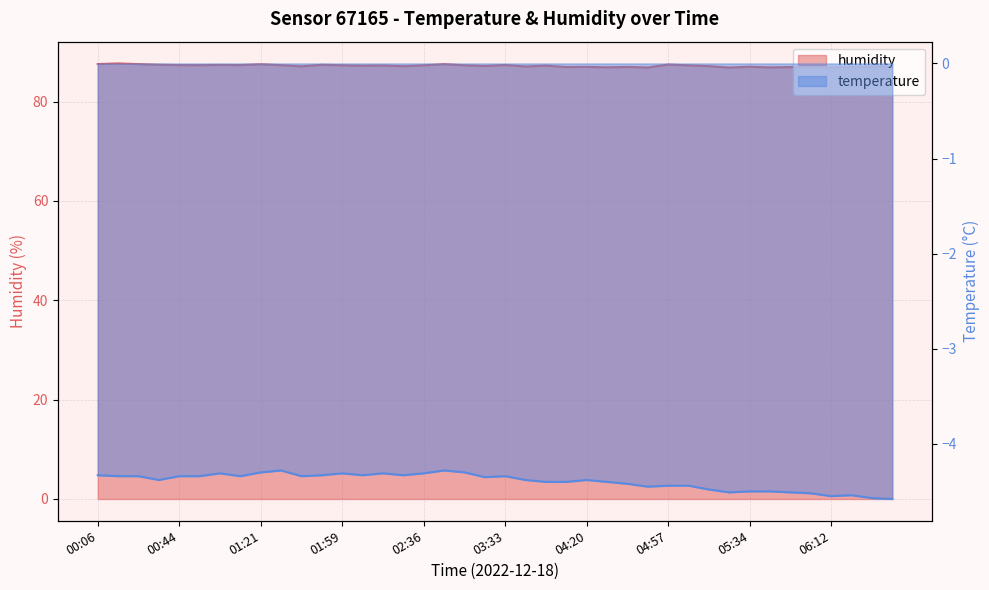

What is the average value of the humidity series?

87.2